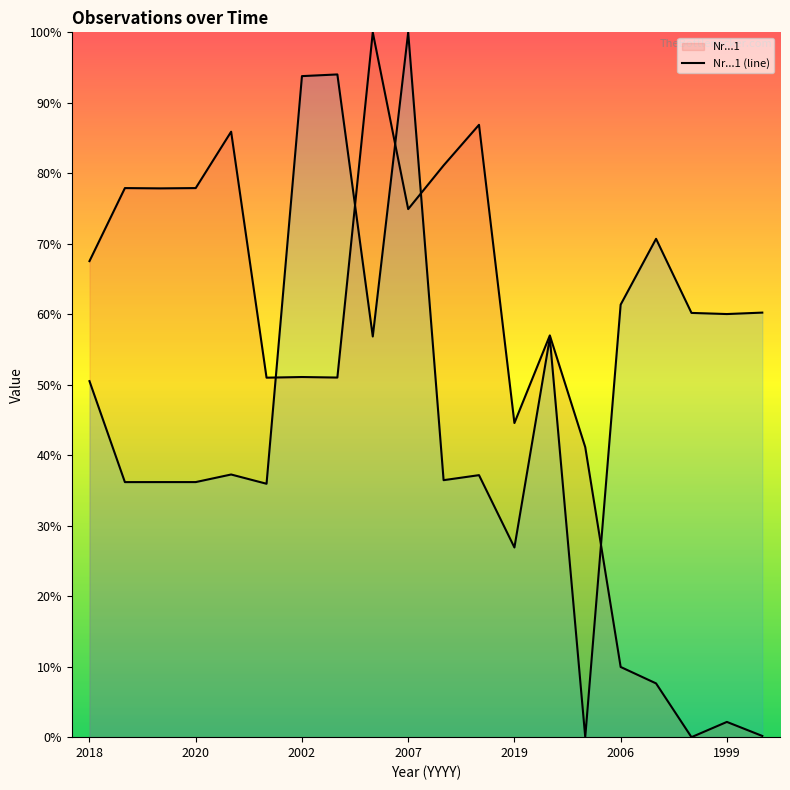

How many lines are shown in the chart?

2